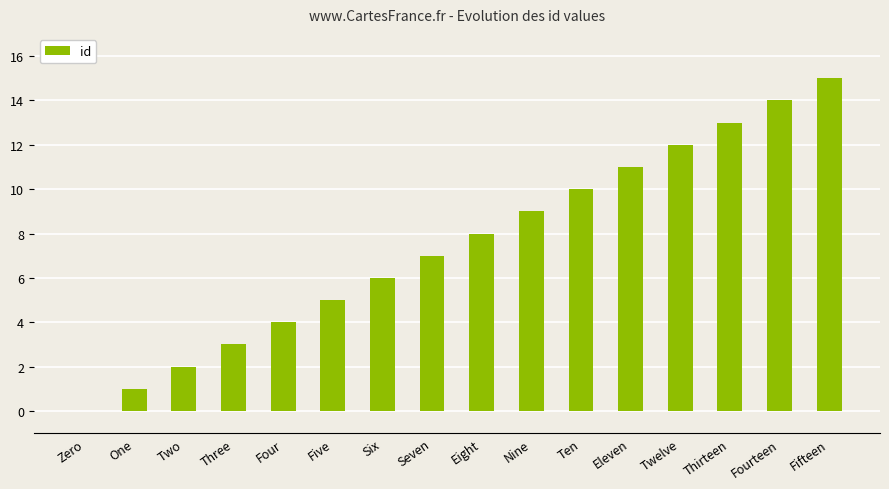

Which has a higher value, Ten or One?

Ten